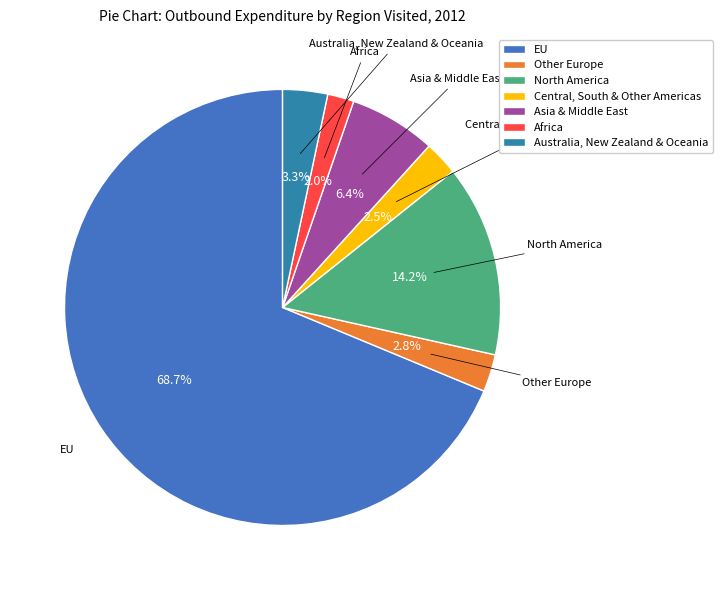

Is there a majority slice in this chart?

Yes